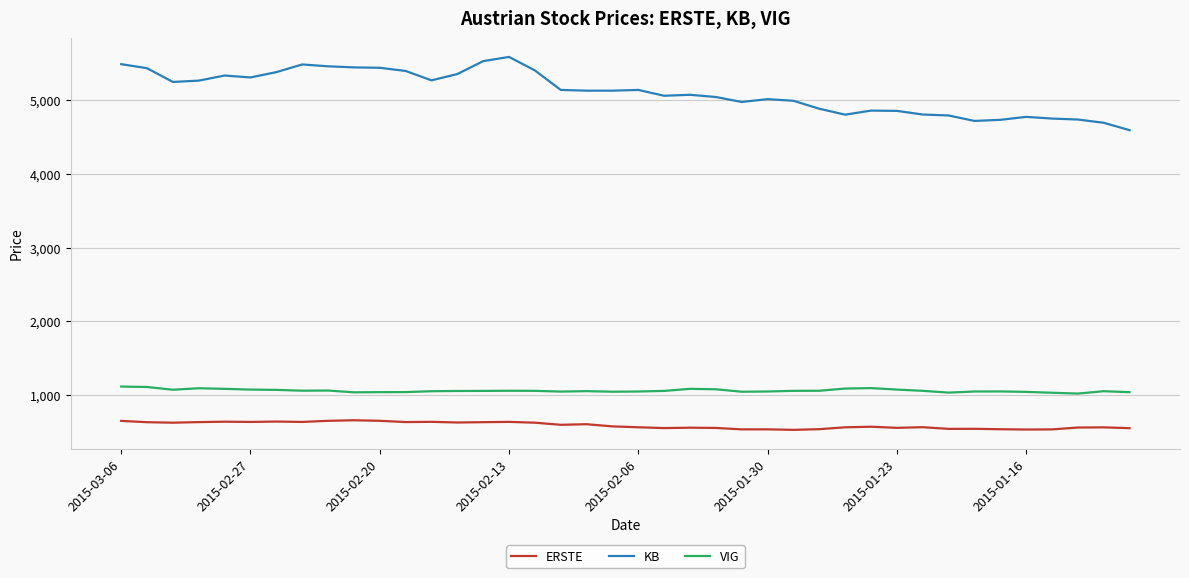

At how many categories does at least one series exceed 4383?

40